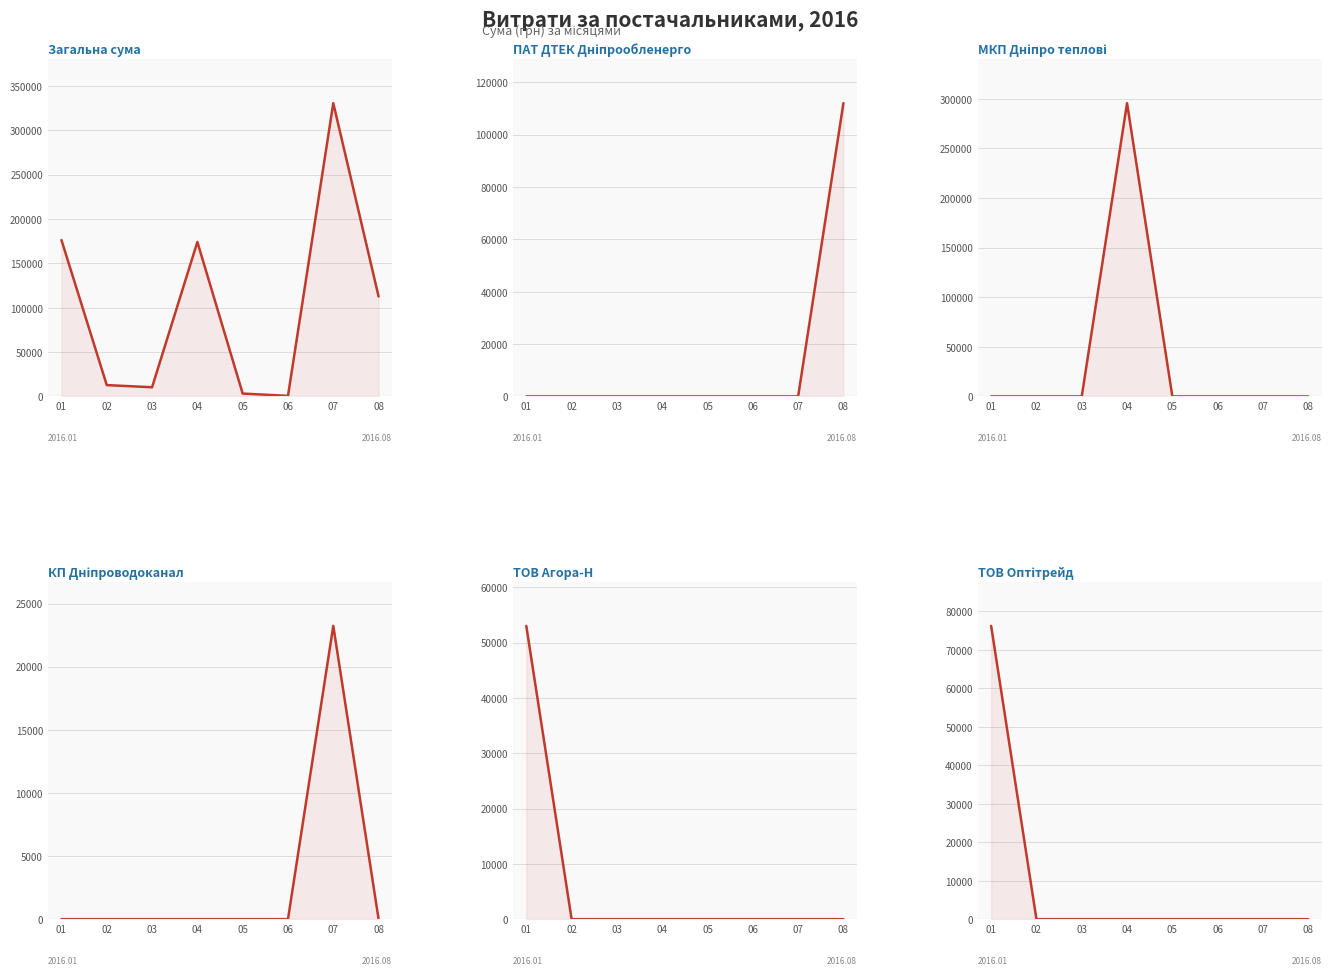

Reading left to right, transcribe all the data shown in this chart.

Загальна сума: 01=176269.6	02=12749.0	03=10337.7	04=174117.5	05=3225.4	06=600.0	07=330611.5	08=112623.6
ПАТ ДТЕК Дніпрообленерго: 01=0.0	02=0.0	03=0.0	04=0.0	05=0.0	06=0.0	07=0.0	08=111990.4
МКП Дніпро теплові: 01=0.0	02=0.0	03=0.0	04=295638.6	05=0.0	06=0.0	07=0.0	08=0.0
КП Дніпроводоканал: 01=0.0	02=0.0	03=0.0	04=0.0	05=0.0	06=0.0	07=23228.0	08=0.0
ТОВ Агора-Н: 01=53028.9	02=0.0	03=0.0	04=0.0	05=0.0	06=0.0	07=0.0	08=0.0
ТОВ Оптітрейд: 01=76183.2	02=0.0	03=0.0	04=0.0	05=0.0	06=0.0	07=0.0	08=0.0